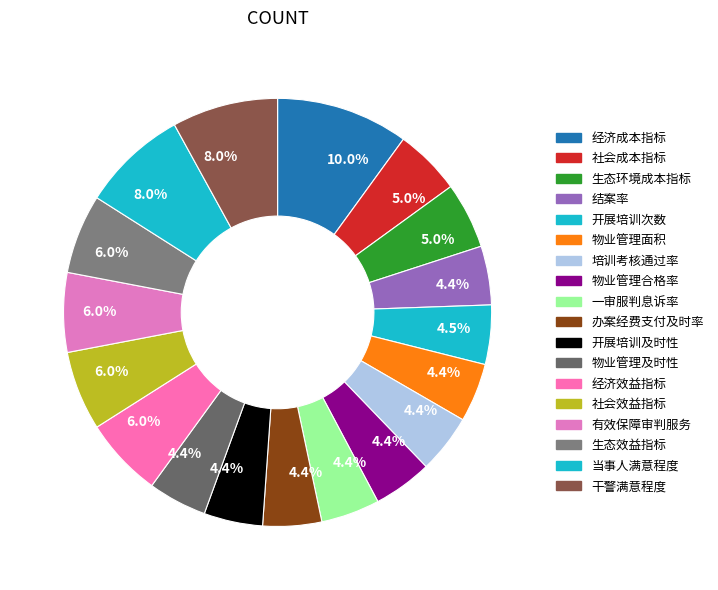

Do 经济效益指标 and 开展培训次数 together represent more than half of the pie?

No